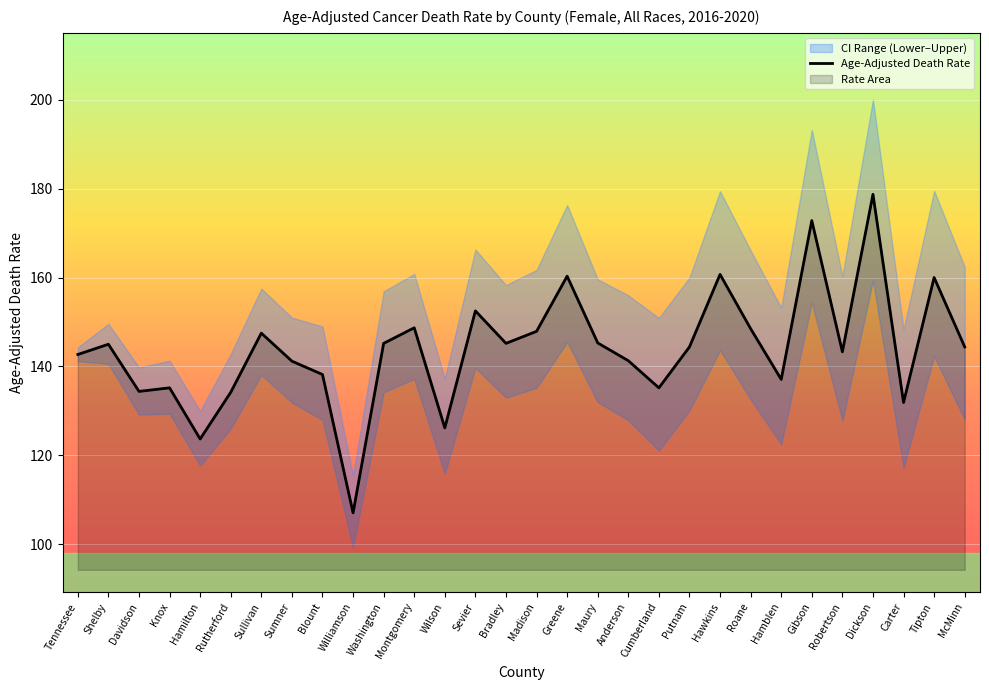

The value at Blount is 59.7. True or false?

False